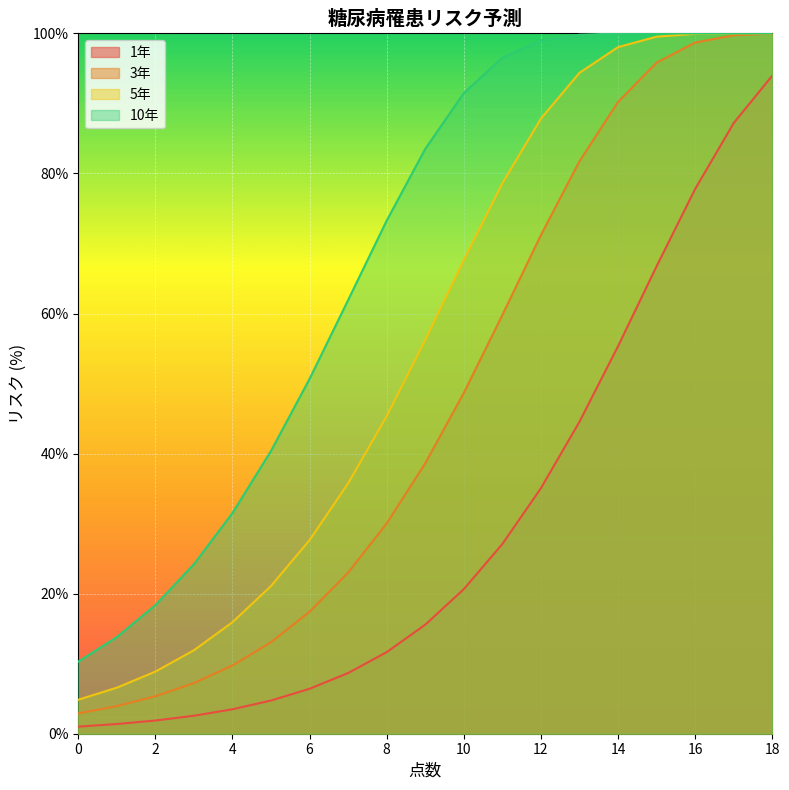

Is it true that 10年 equals 28.8 at 6?

False